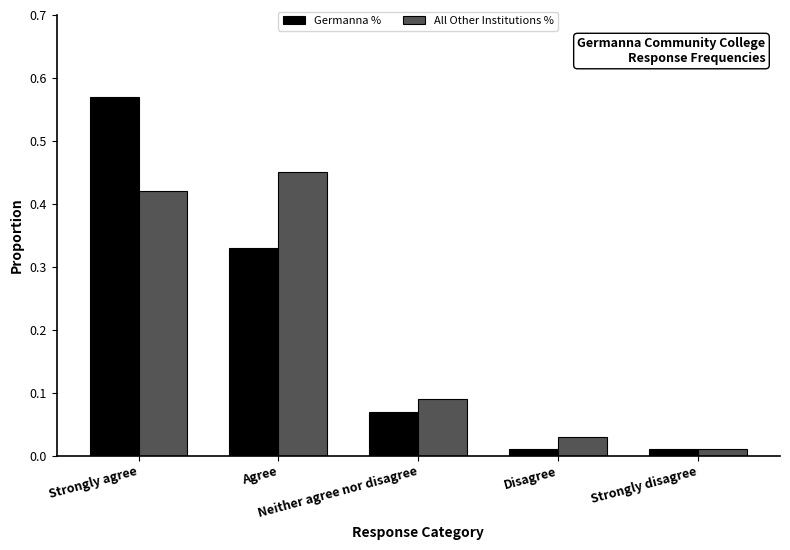

How many bars are there in each group?

2